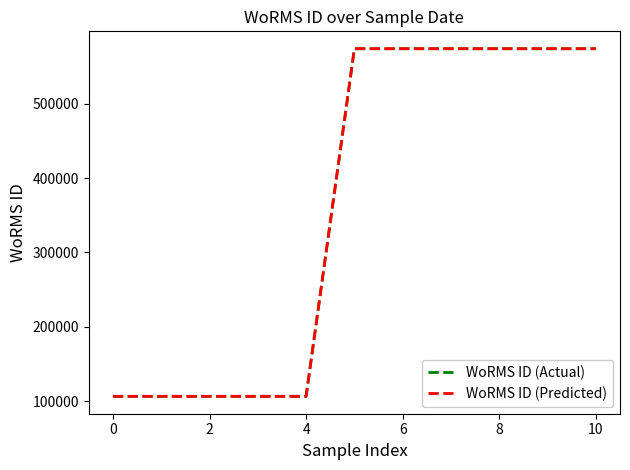

What is the maximum value for WoRMS ID (Predicted)?

573956